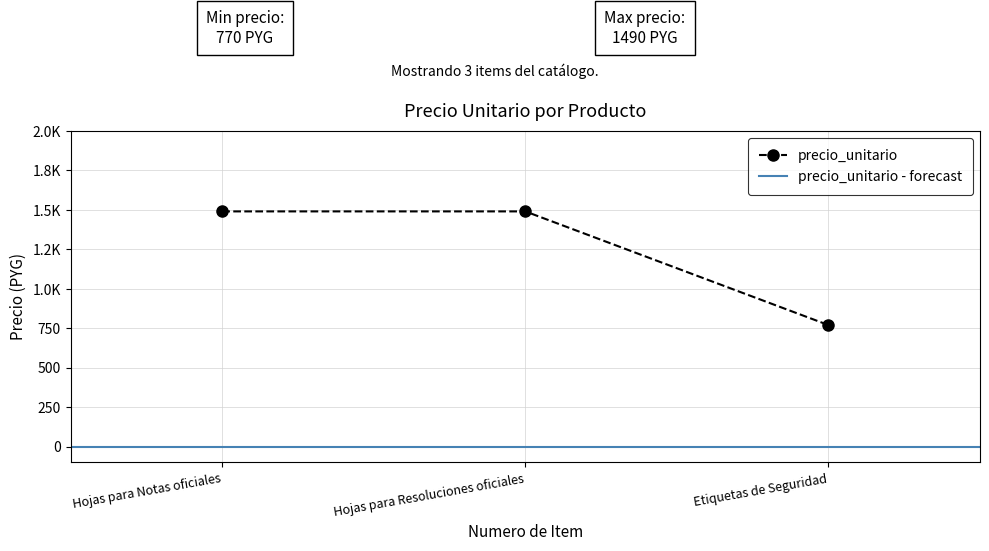

What is the sum of all values?

3750